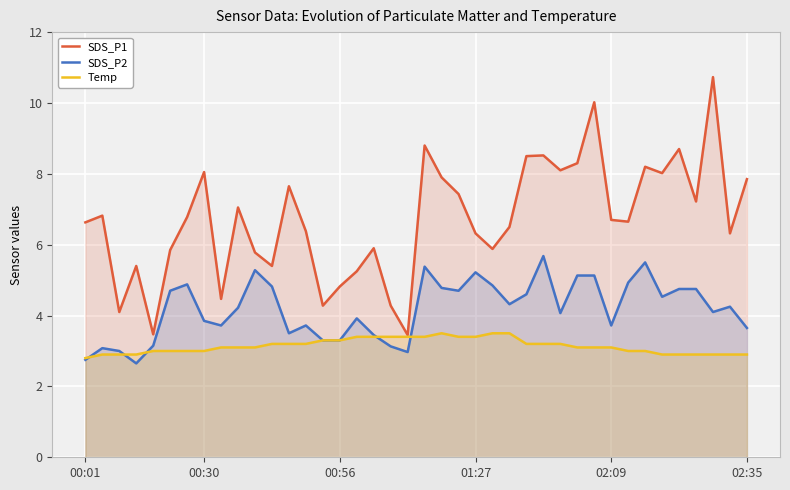

At how many categories does at least one series exceed 4?

38